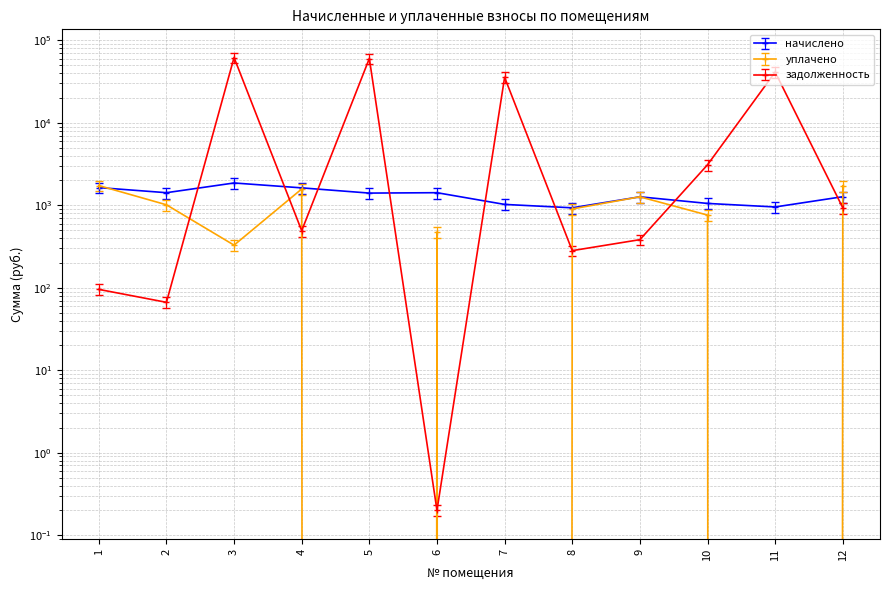

Where is задолженность nearest to the value 30922?

7